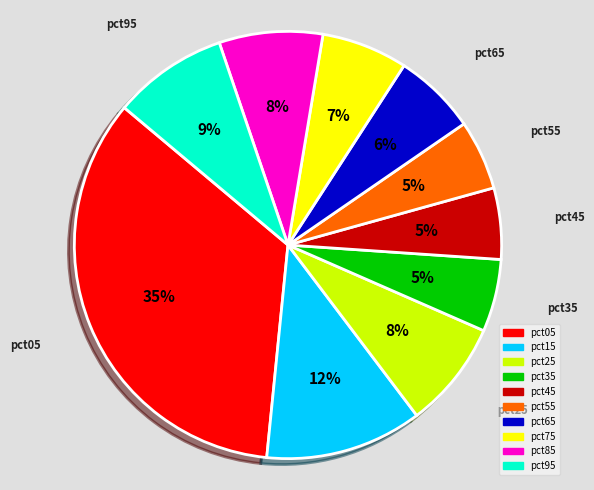

Does any single category account for the majority?

No